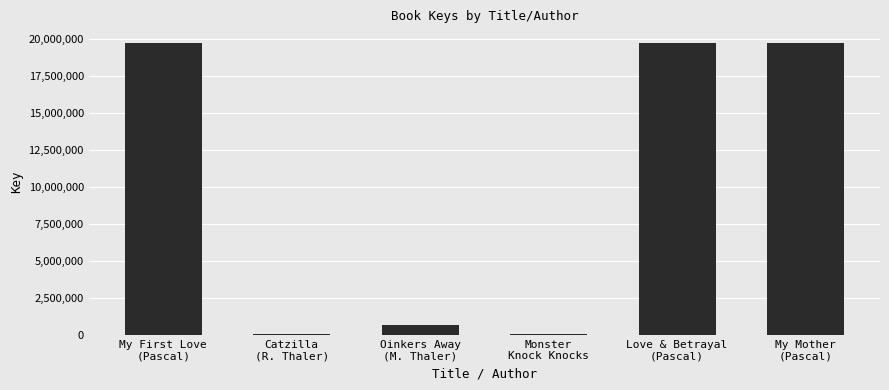

What is the change in value from Love & Betrayal
(Pascal) to My Mother
(Pascal)?

-166